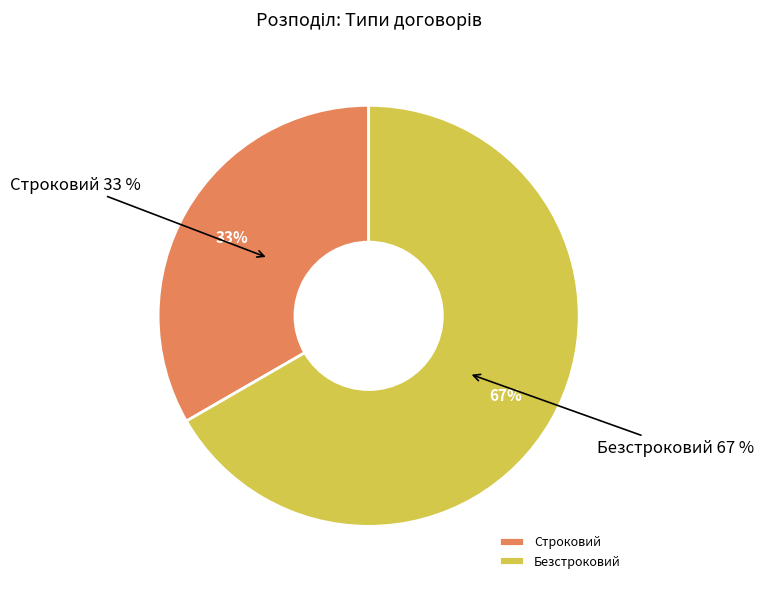

True or false: Строковий accounts for 41% of the total.

False